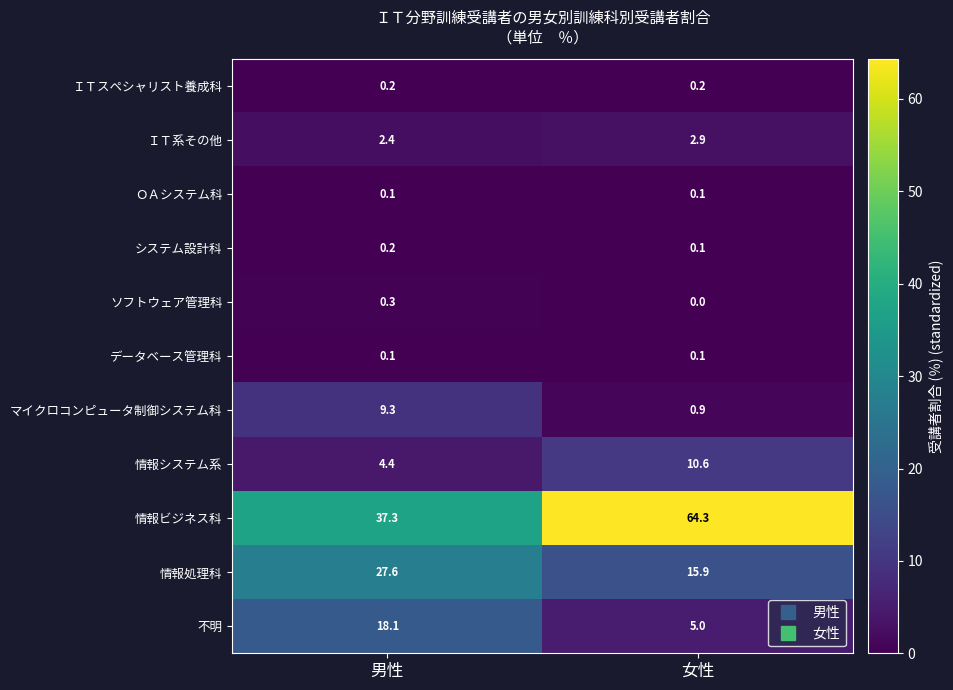

Which series has the widest spread of values?

情報ビジネス科